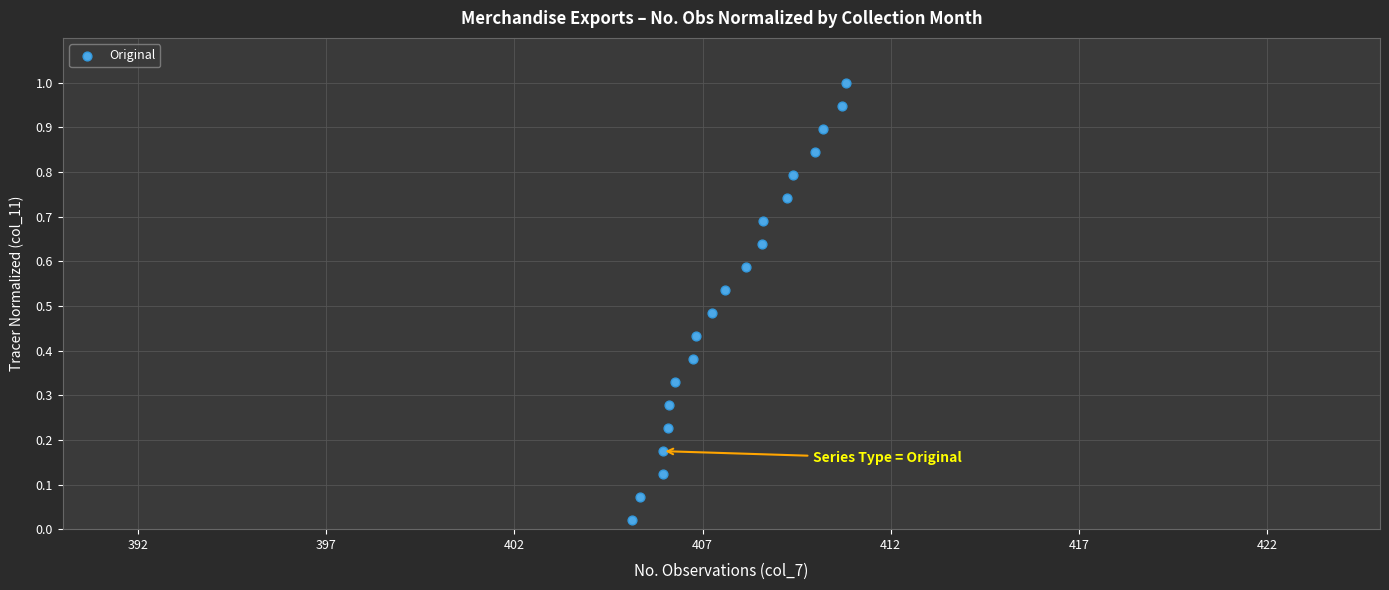

What is the range of Y values (max minus min)?

1.0